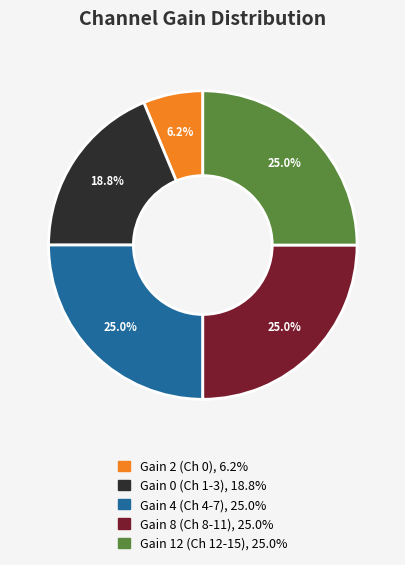

What is the ratio of the value at Gain 8 to the value at Gain 2?

4.0